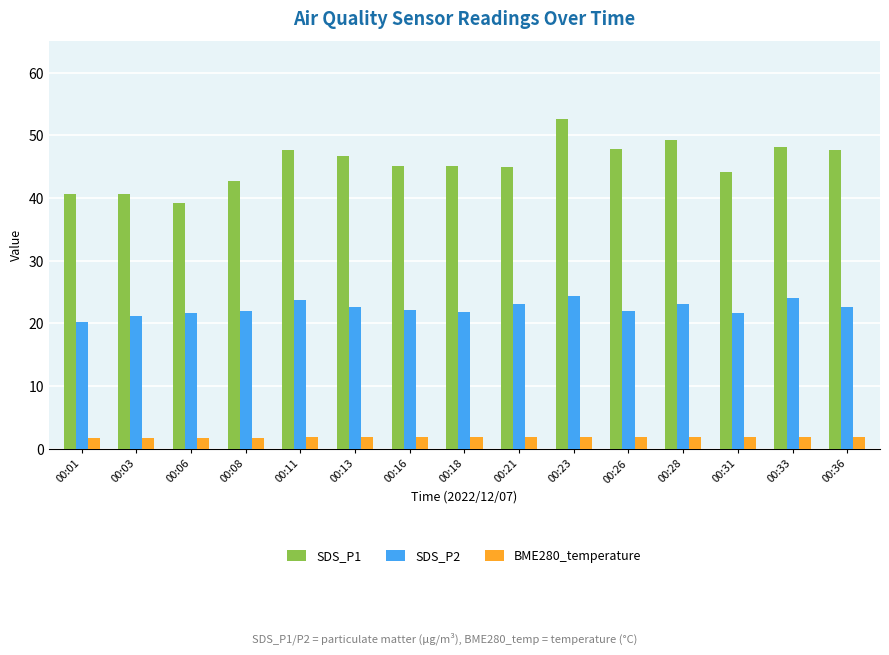

Rank the series at 00:23 from highest to lowest value.

SDS_P1, SDS_P2, BME280_temperature